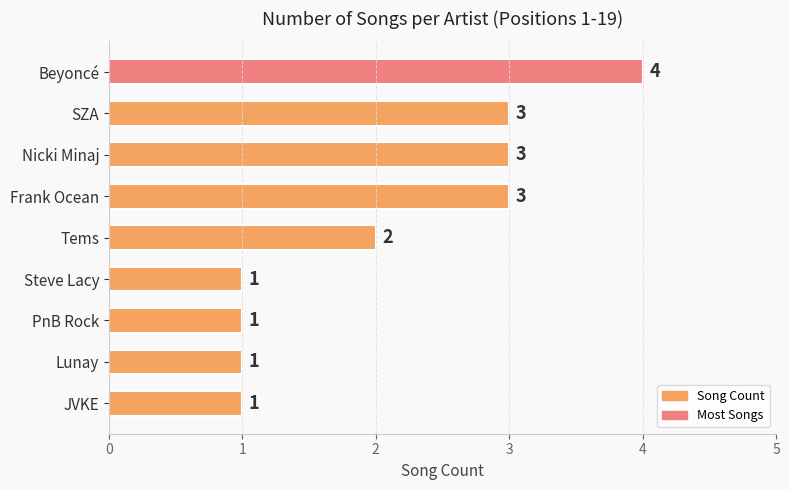

What is the average value?

2